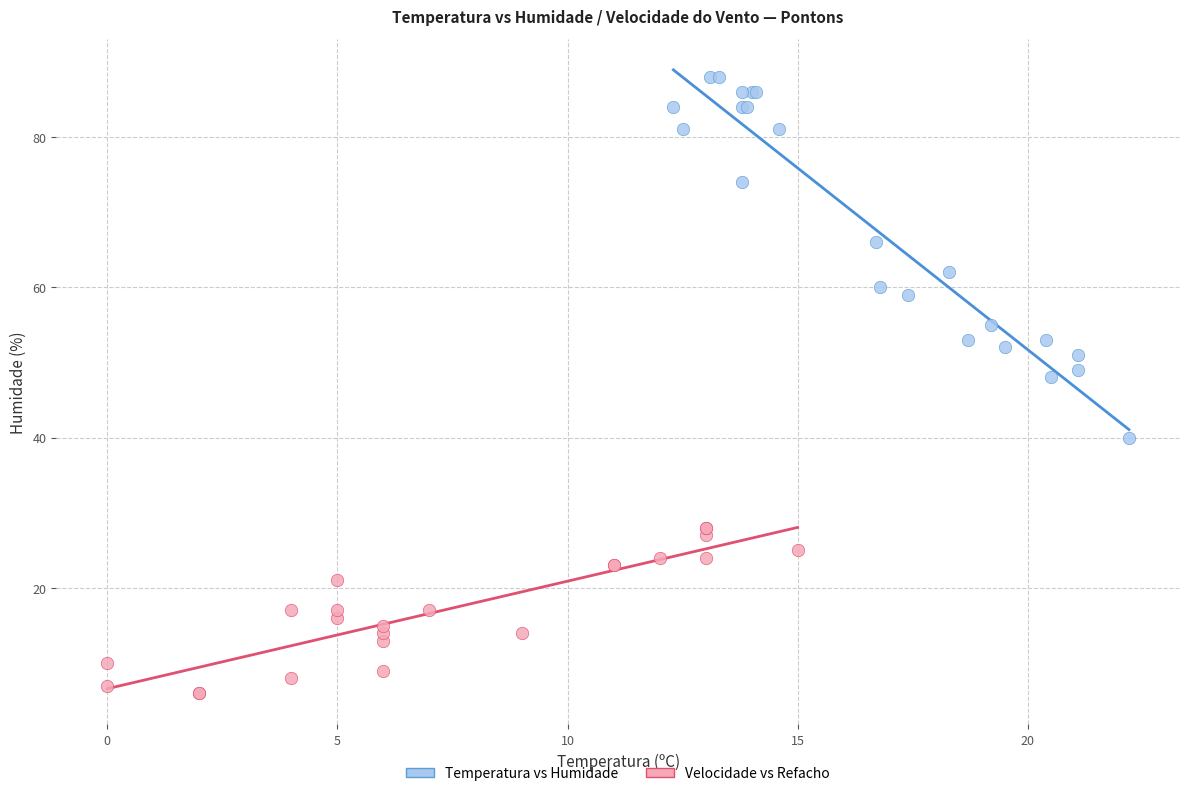

Which series contains the highest Y value?

Temperatura vs Humidade